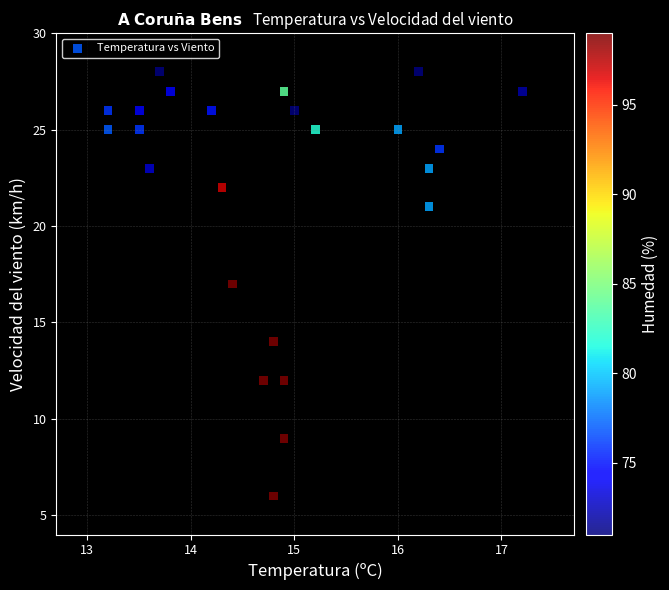

What is the range of Y values (max minus min)?

22